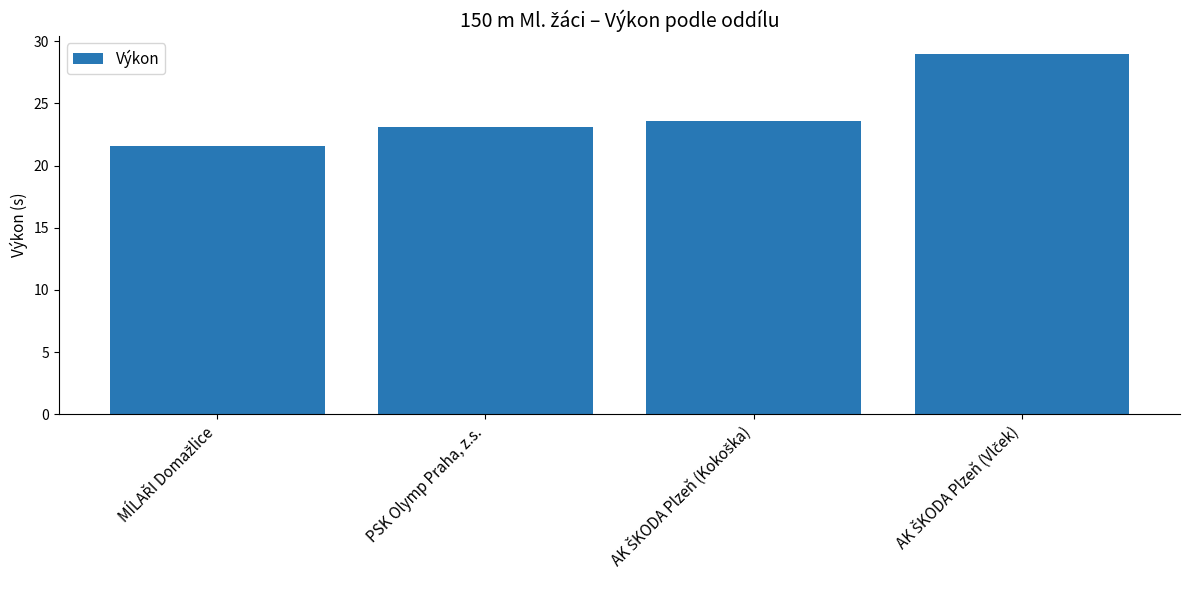

What is the difference between the maximum and second lowest values?

5.9